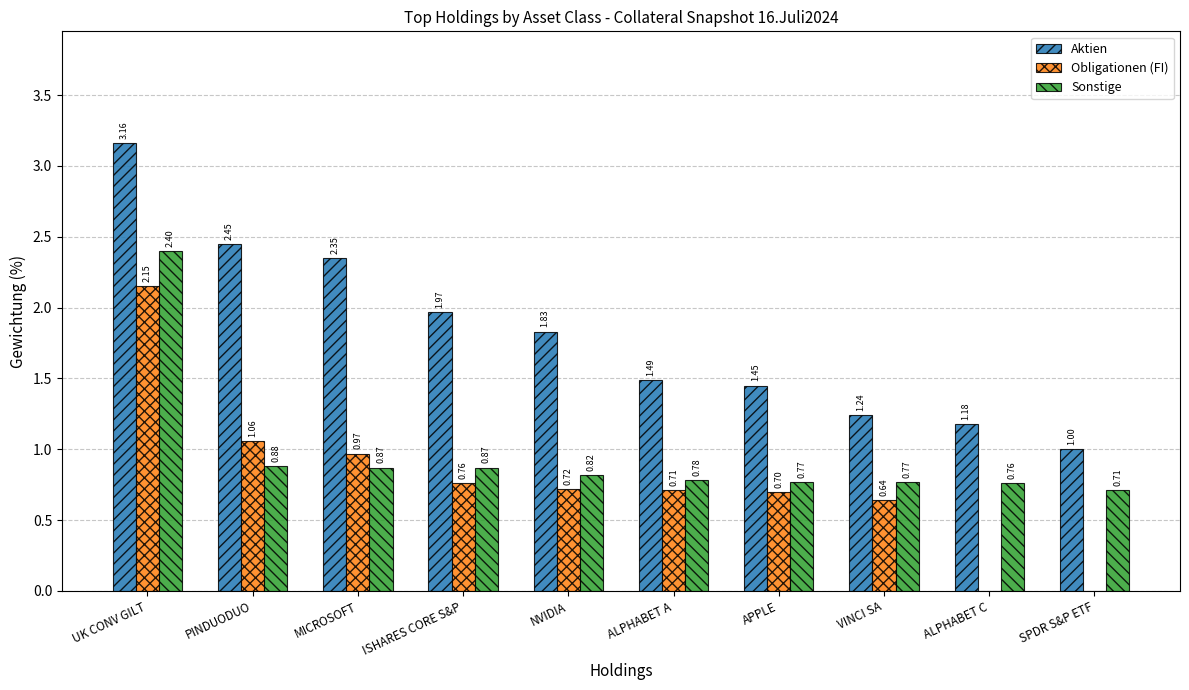

What is the total value across all series at SPDR S&P ETF?

1.7